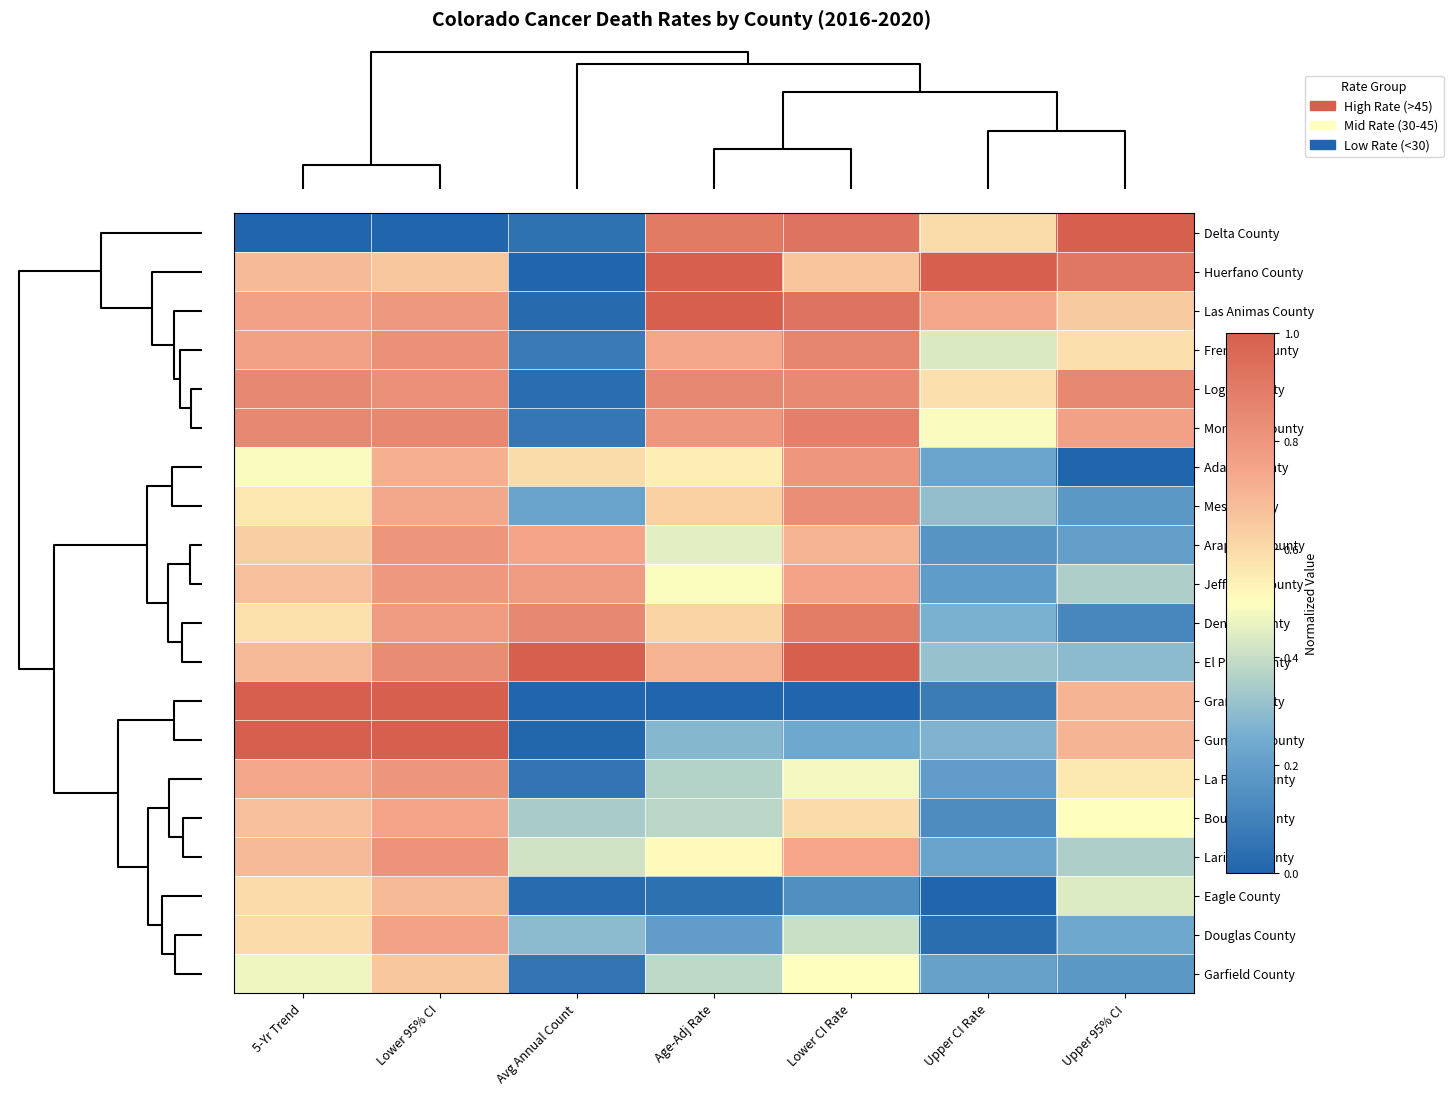

Rank the series by their maximum value, from lowest to highest.

Garfield County, Eagle County, Boulder County, Douglas County, Jefferson County, Adams County, Arapahoe County, La Plata County, Larimer County, Mesa County, Logan County, Fremont County, Montrose County, Denver County, Delta County, Huerfano County, Las Animas County, El Paso County, Grand County, Gunnison County